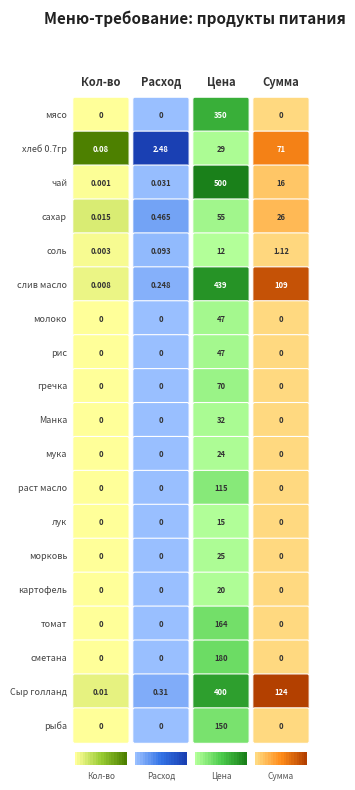

What is the highest value of the рыба series?

150.0